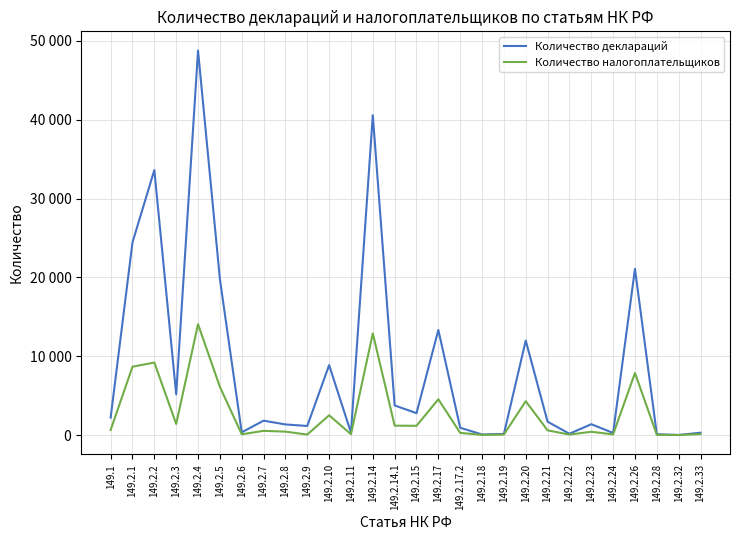

Which series changed the most between 149.2.5 and 149.2.14?

Количество деклараций